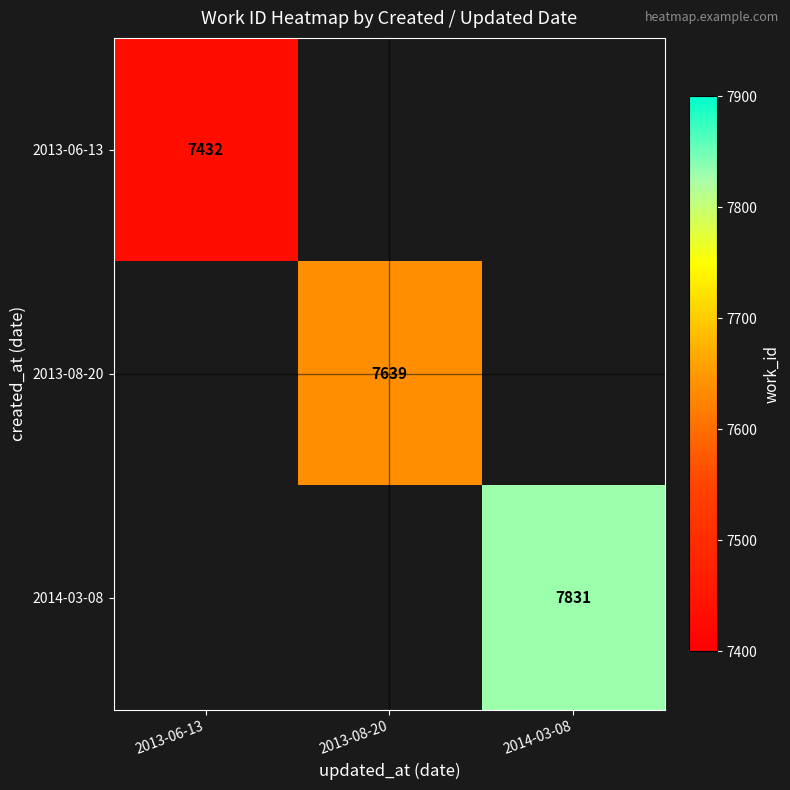

The 2013-06-13 series shows 7432 at 2013-06-13. True or false?

True